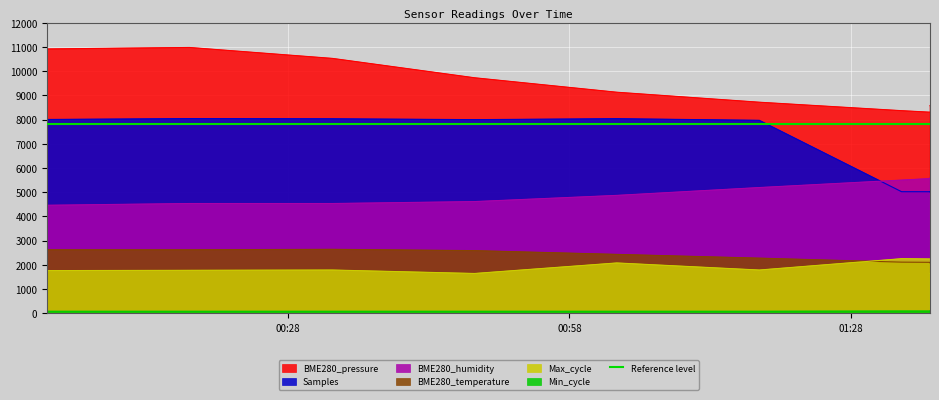

The Min_cycle series shows 40.1 at 2021/04/12 01:36:27. True or false?

False